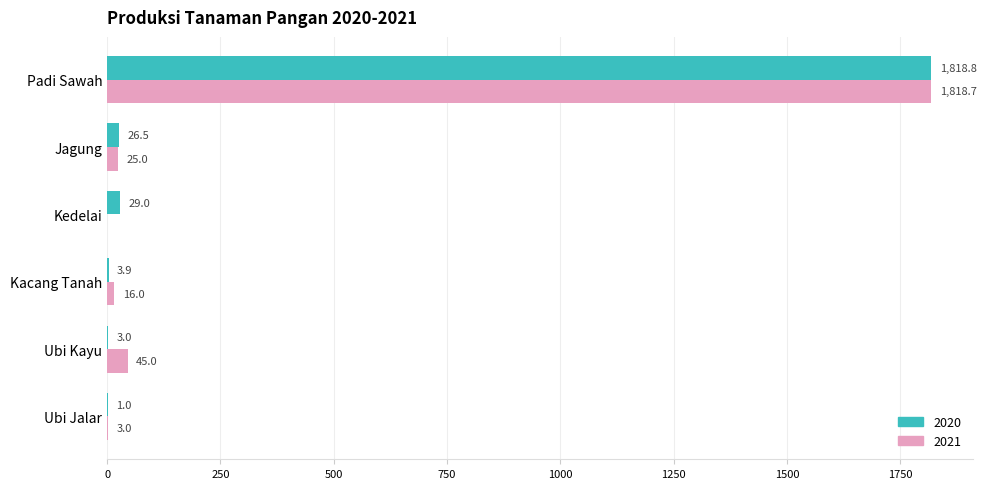

What is the sum of all 2021 values?

1907.7